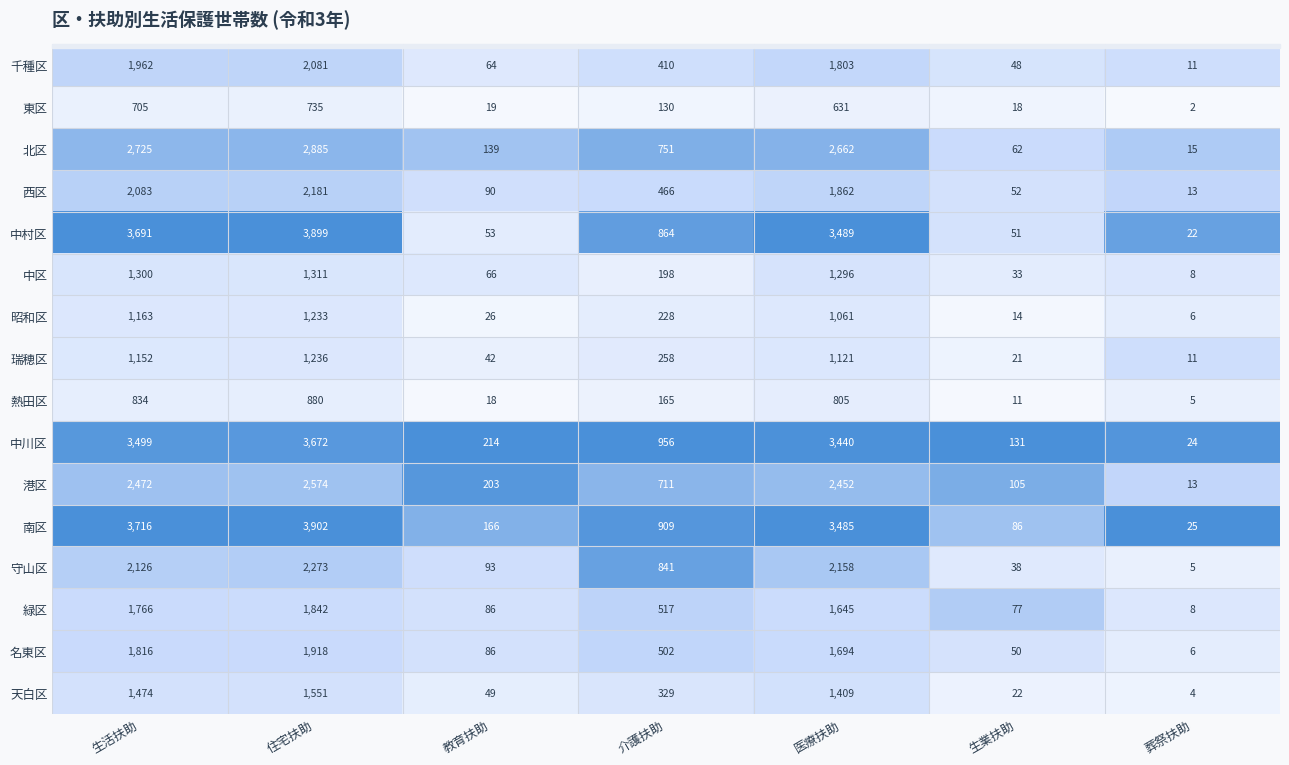

Which series has the largest total across all categories?

南区